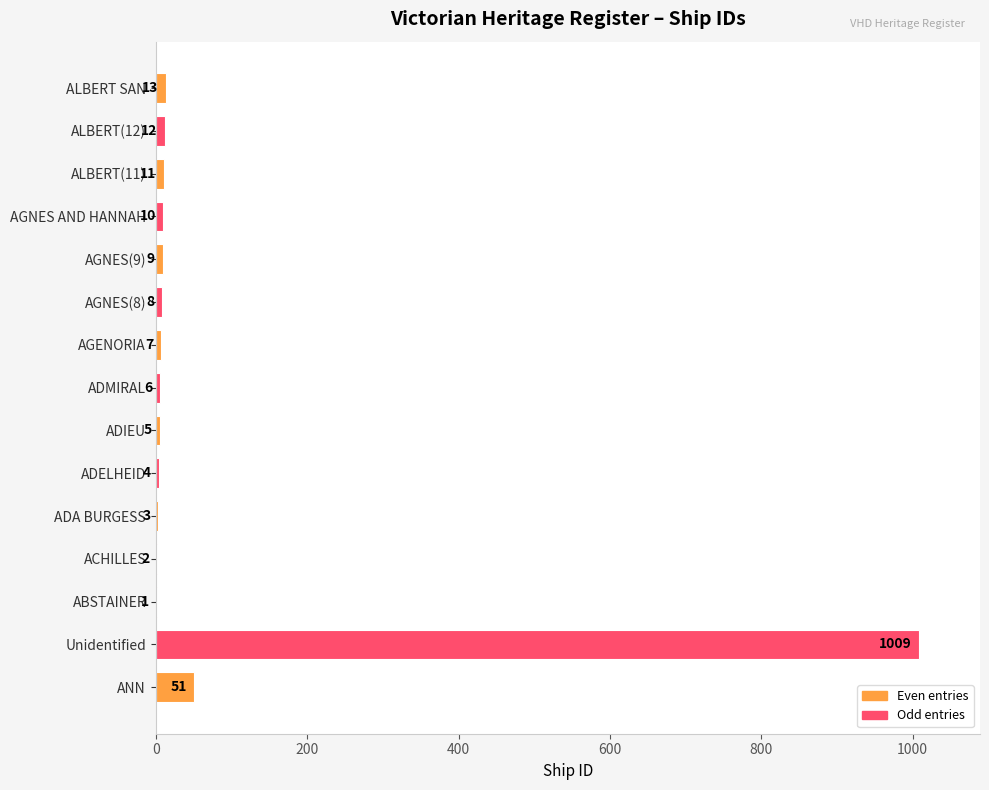

Which label corresponds to the largest value in the chart?

Unidentified